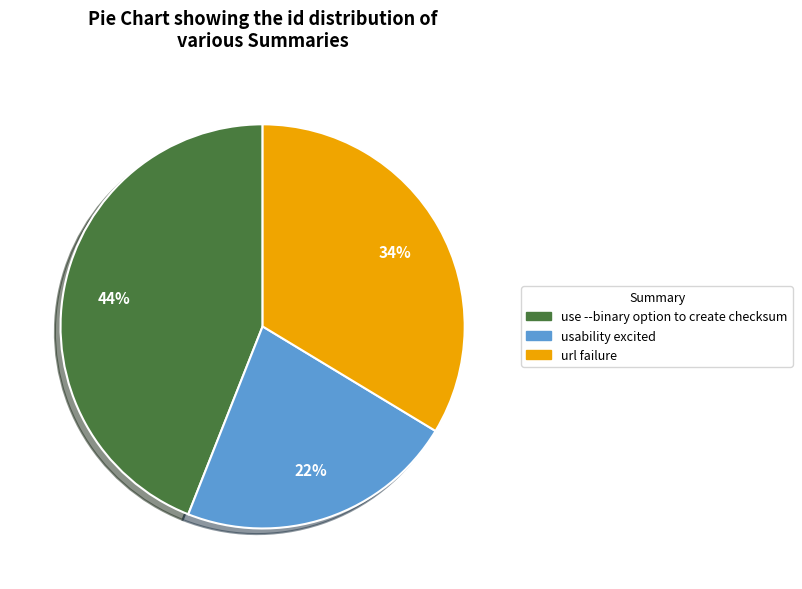

To the nearest percent, what portion does use --binary option to create checksum represent?

44%